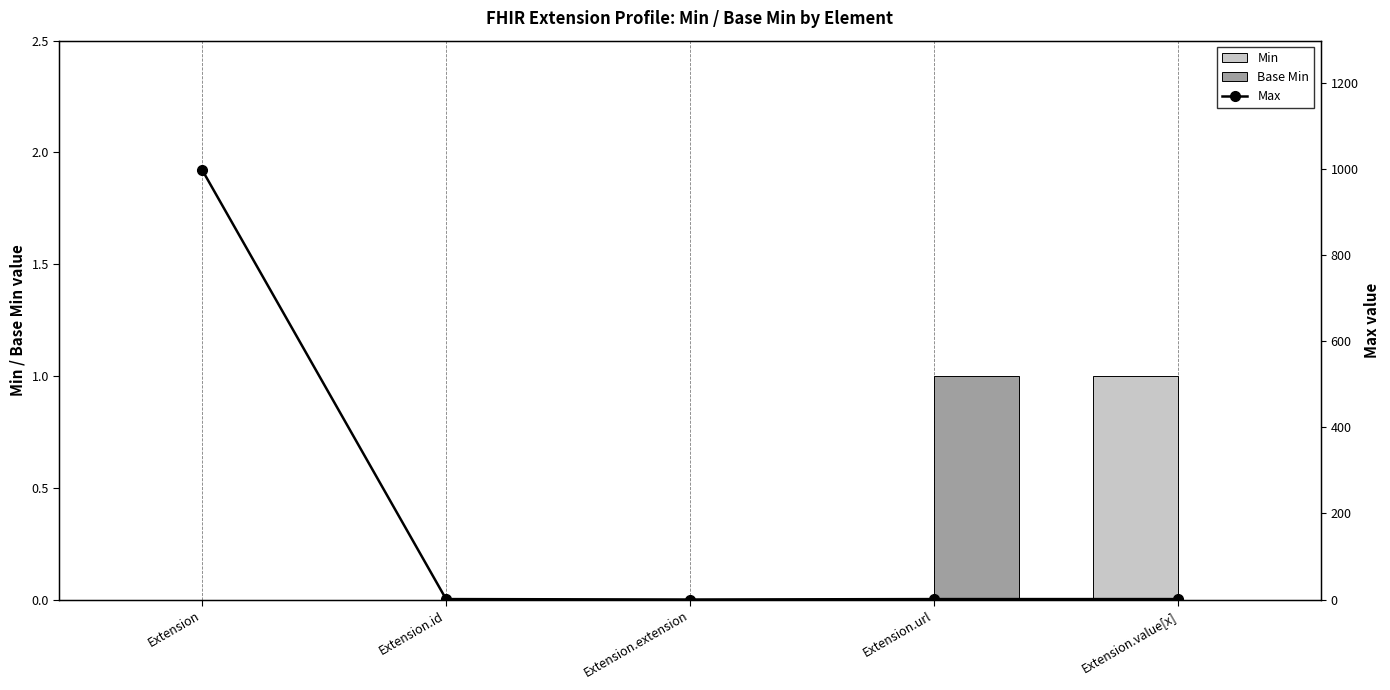

Where is Min nearest to the value 0?

Extension